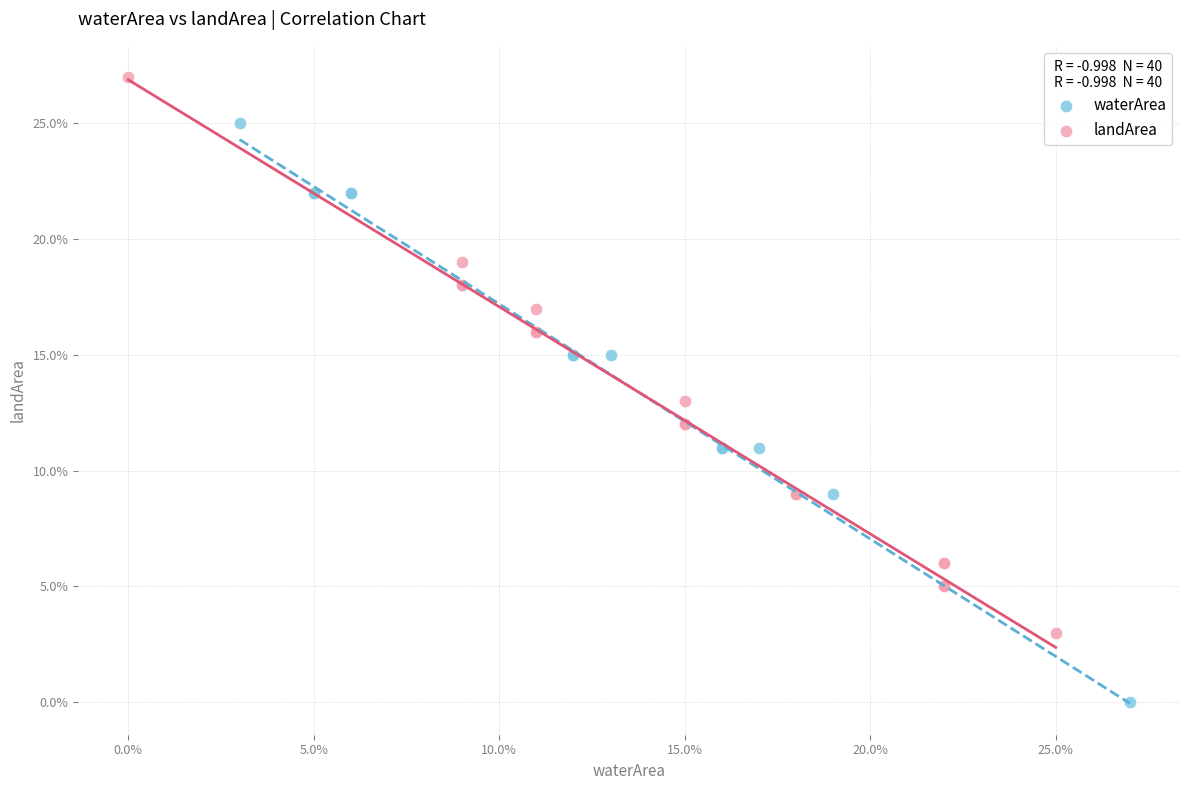

What are all the series names shown in the legend?

waterArea, landArea